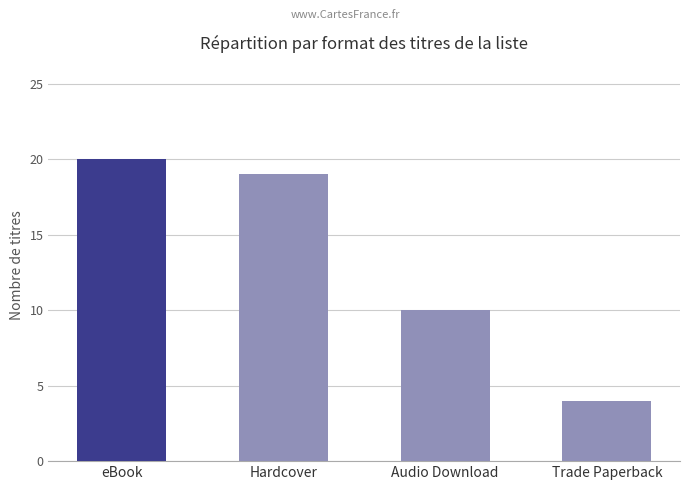

What is the value of the 2nd bar from the left?

19